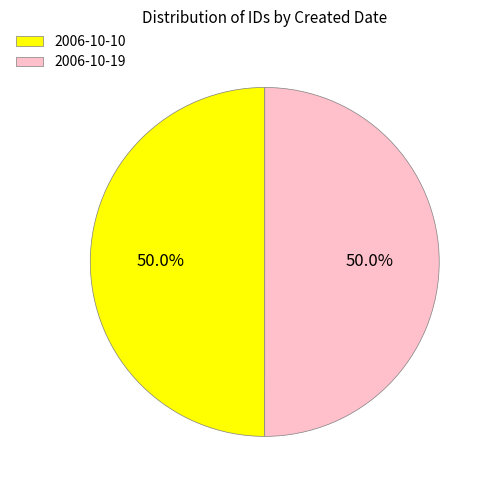

True or false: 2006-10-19 accounts for 50% of the total.

True